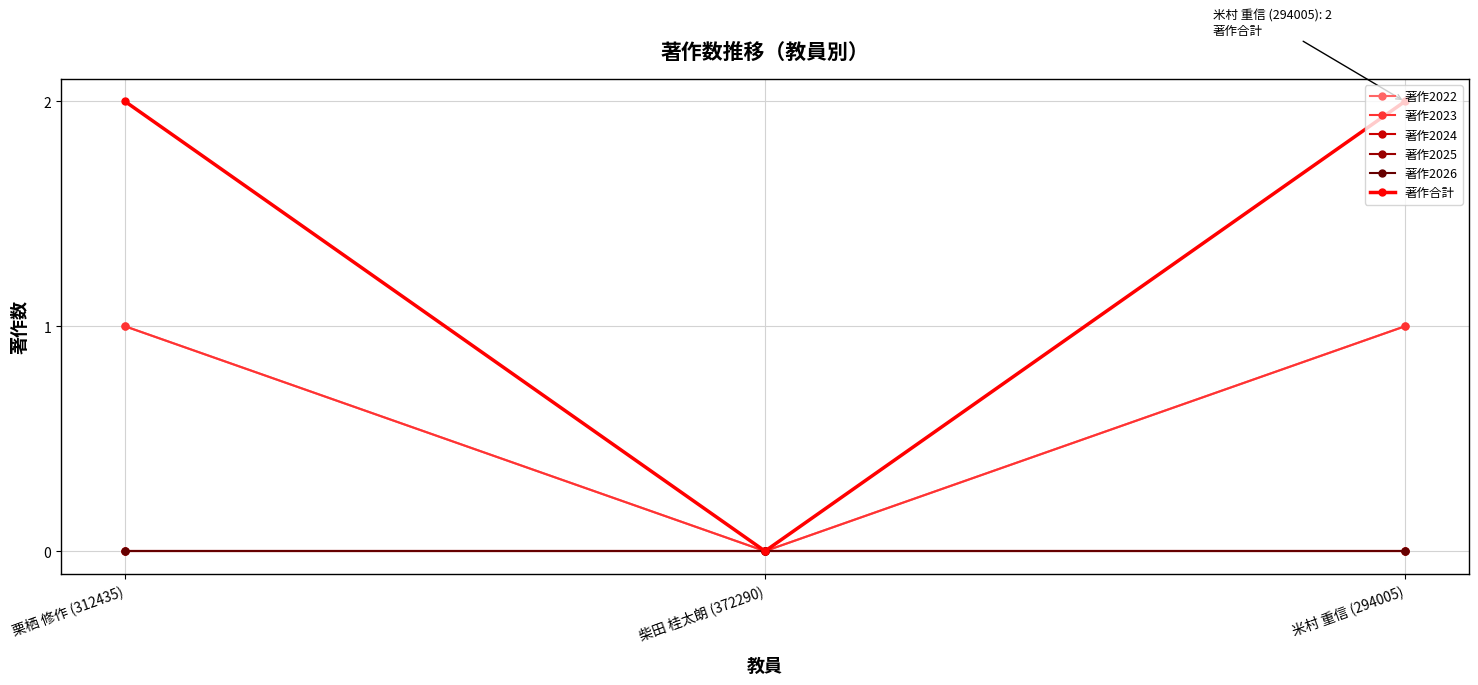

Rank the series at 柴田 桂太朗 (372290) from highest to lowest value.

著作2022, 著作2023, 著作2024, 著作2025, 著作2026, 著作合計